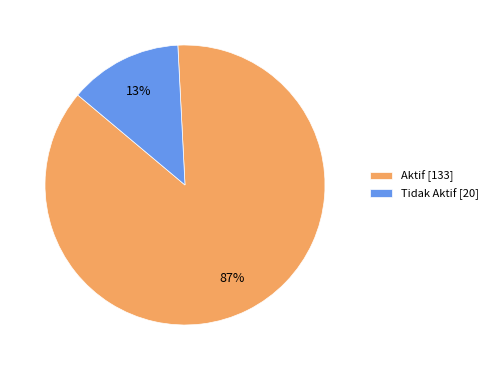

How many slices are in this pie chart?

2